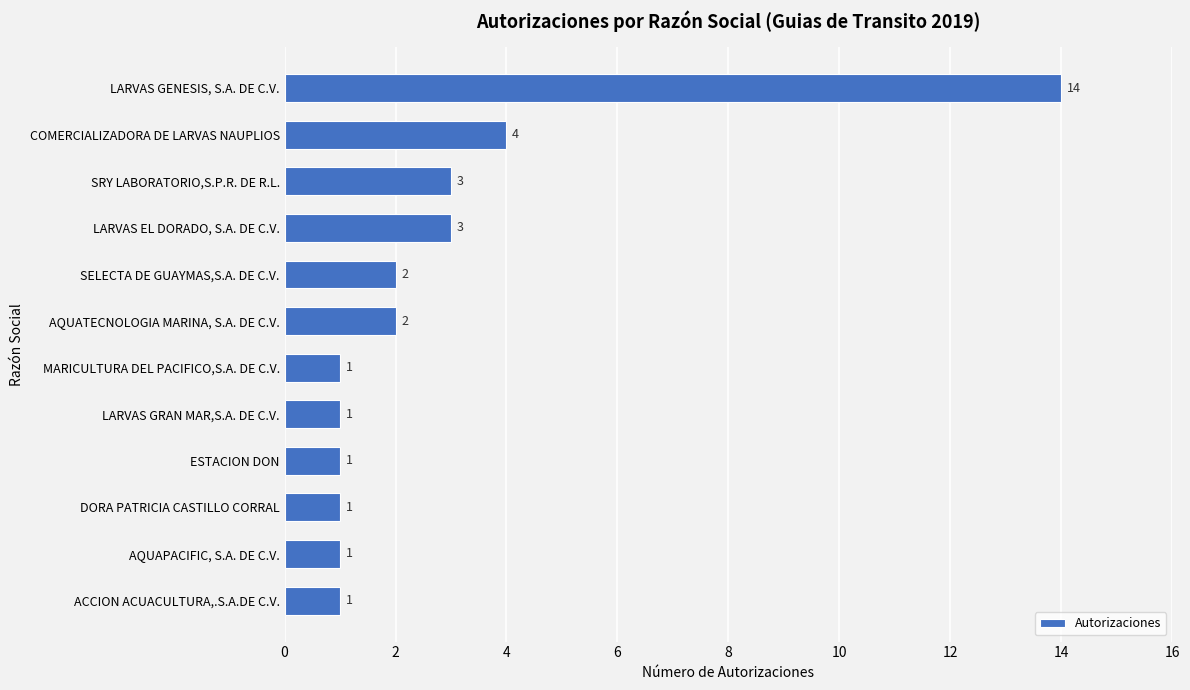

What is the change in value from LARVAS GENESIS, S.A. DE C.V. to SRY LABORATORIO,S.P.R. DE R.L.?

-11